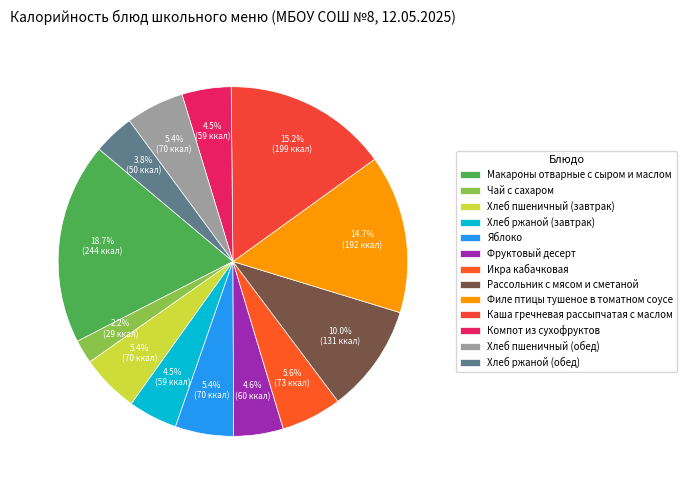

Combined, what portion of the pie is Каша гречневая рассыпчатая с маслом and Рассольник с мясом и сметаной?

25.2%